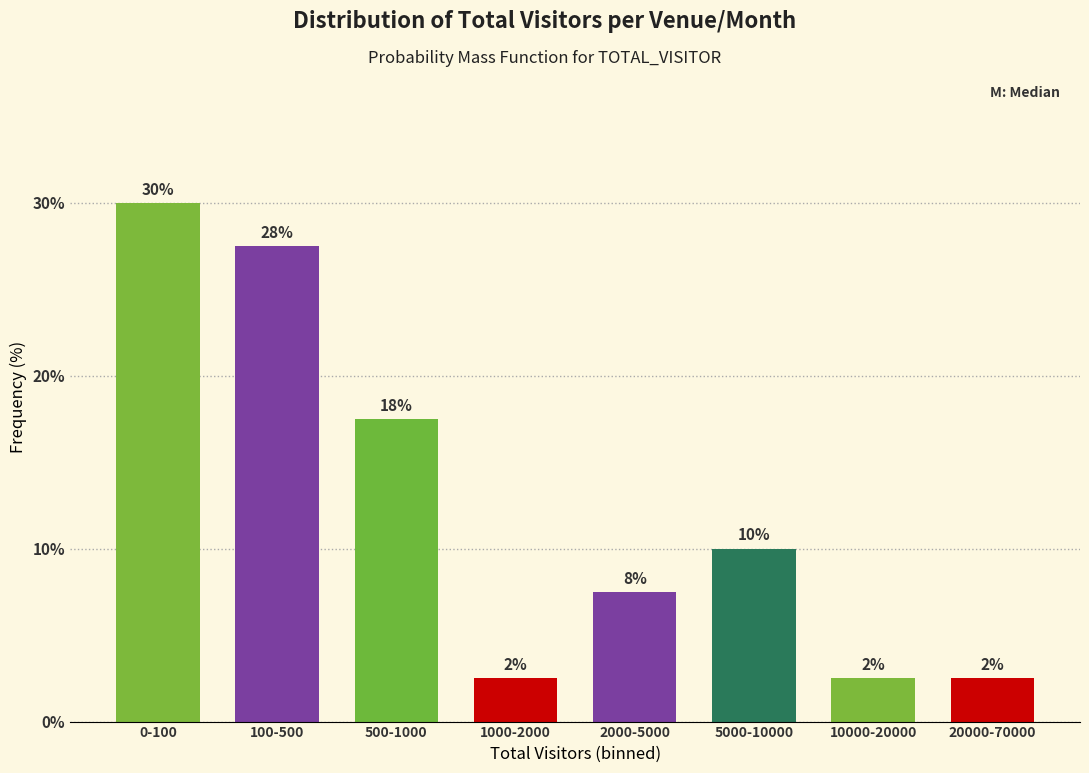

How many bars are there in total?

8